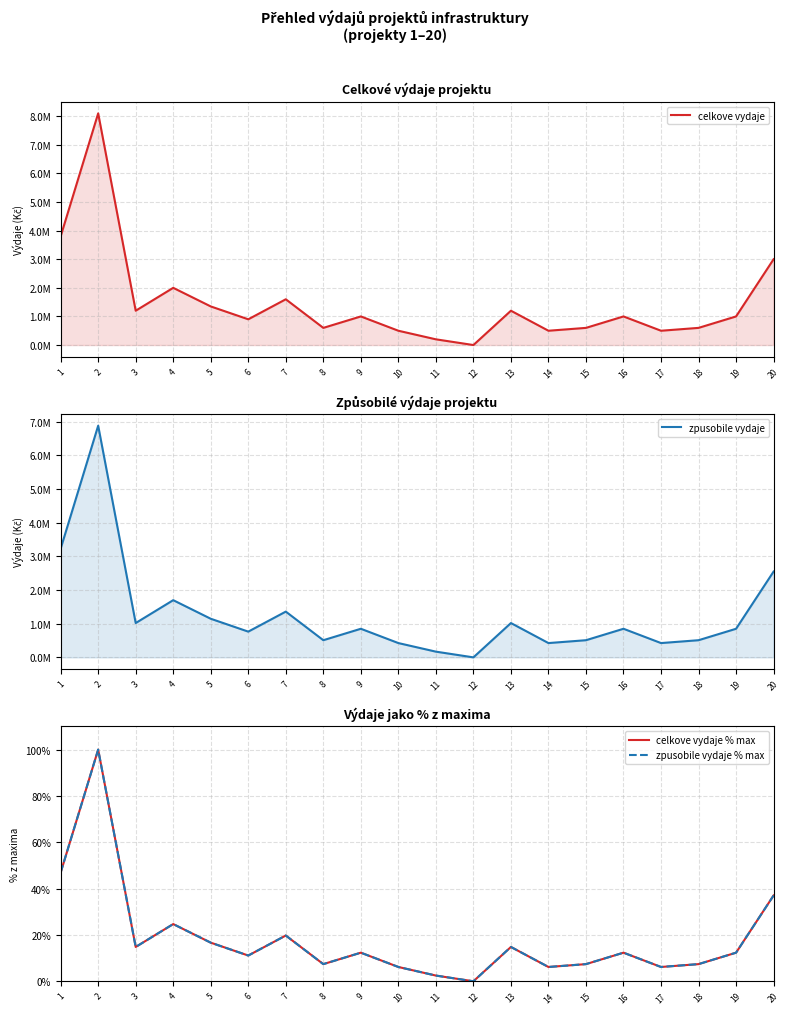

How many lines are shown in the chart?

4